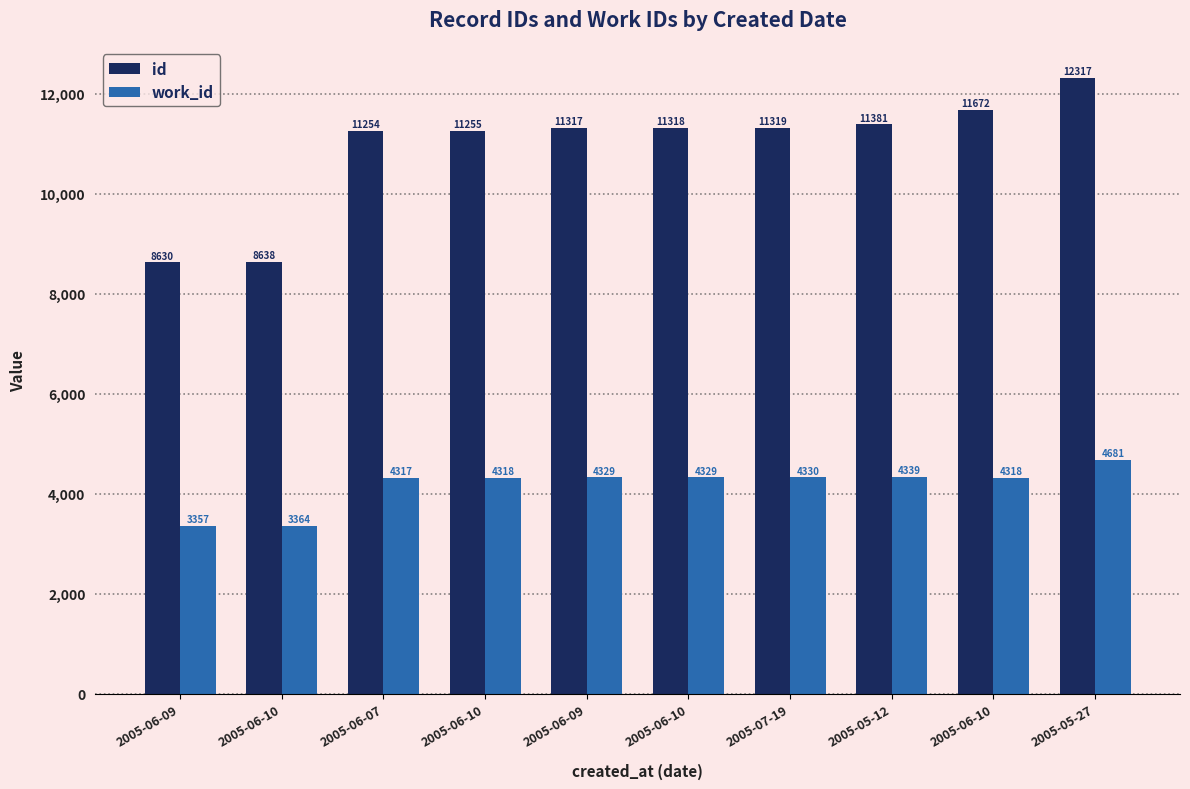

How many distinct data groups are displayed?

2